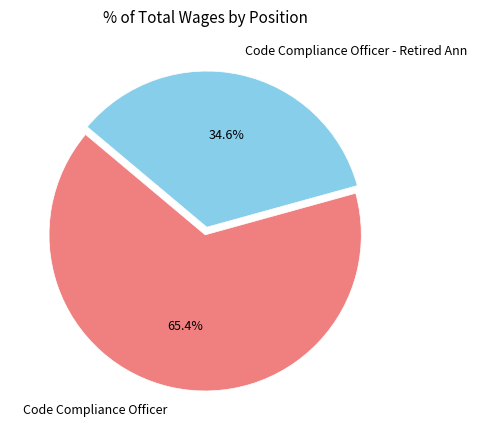

How many segments does this pie chart have?

2